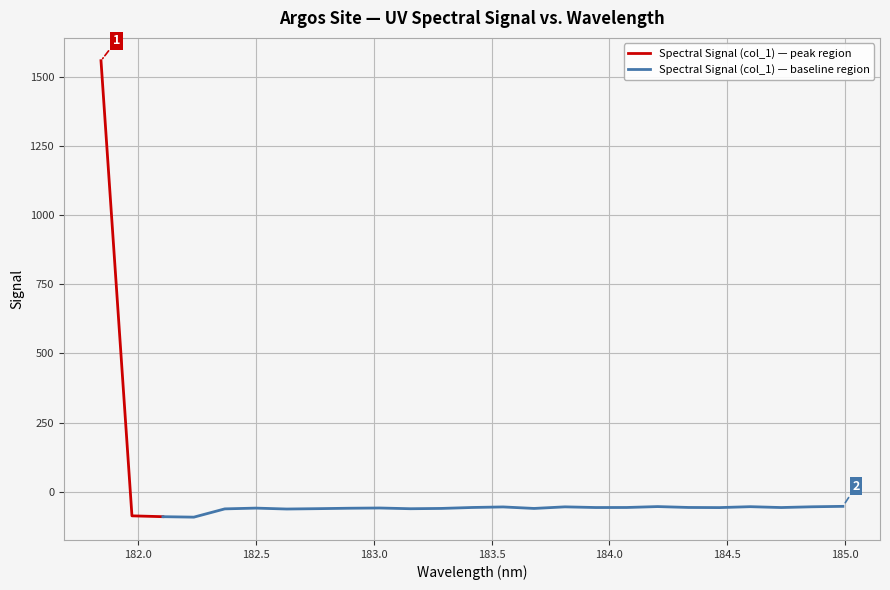

What is the difference between the values at 184.7290361848 and 182.6299929592?

5.4